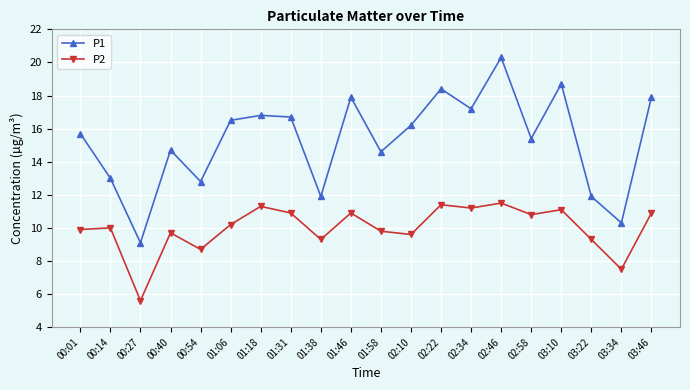

What is the label of the 12th point from the left?

02:10